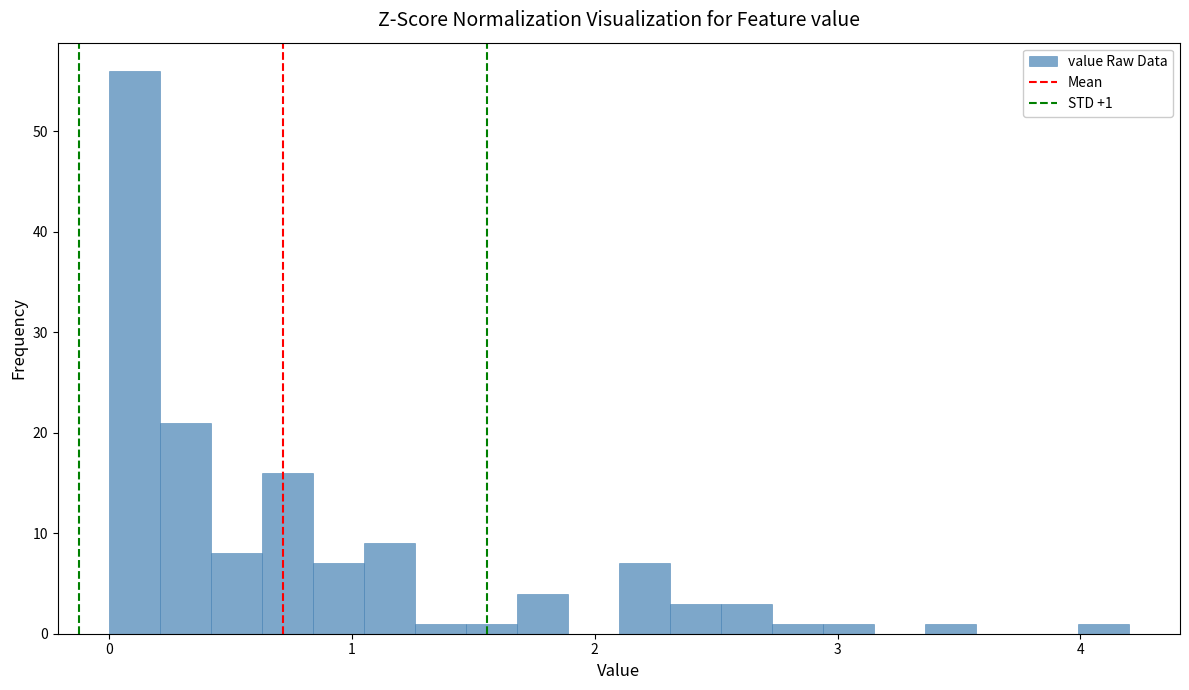

Around what value on the x-axis is the tallest bar? Give the approximate position of its centre, as read against the axis.

0.1